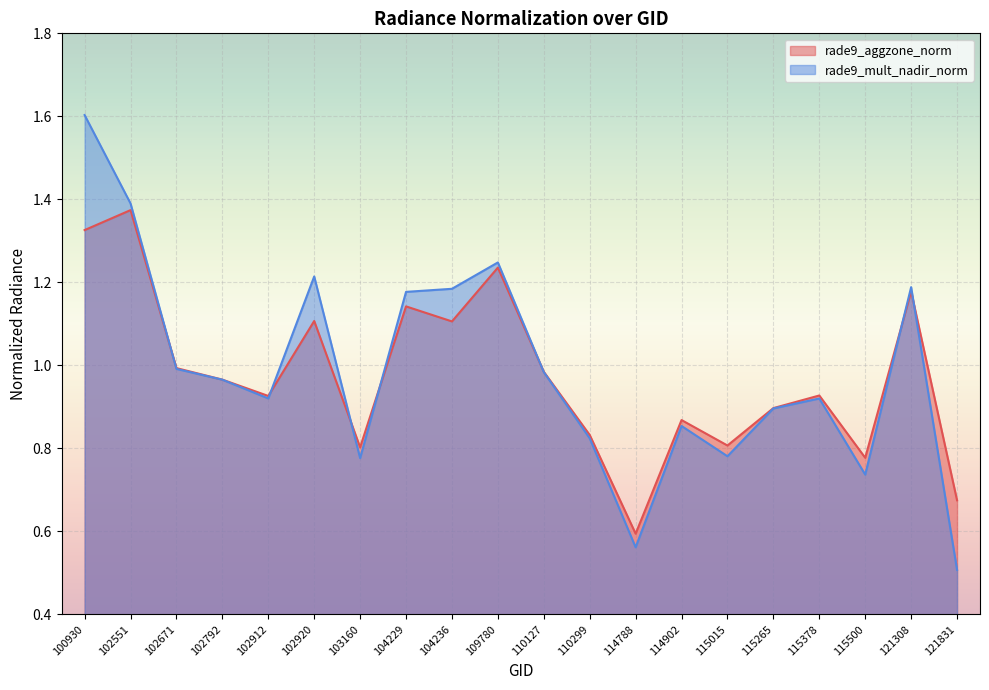

Which category has the highest value in the rade9_mult_nadir_norm series?

100930